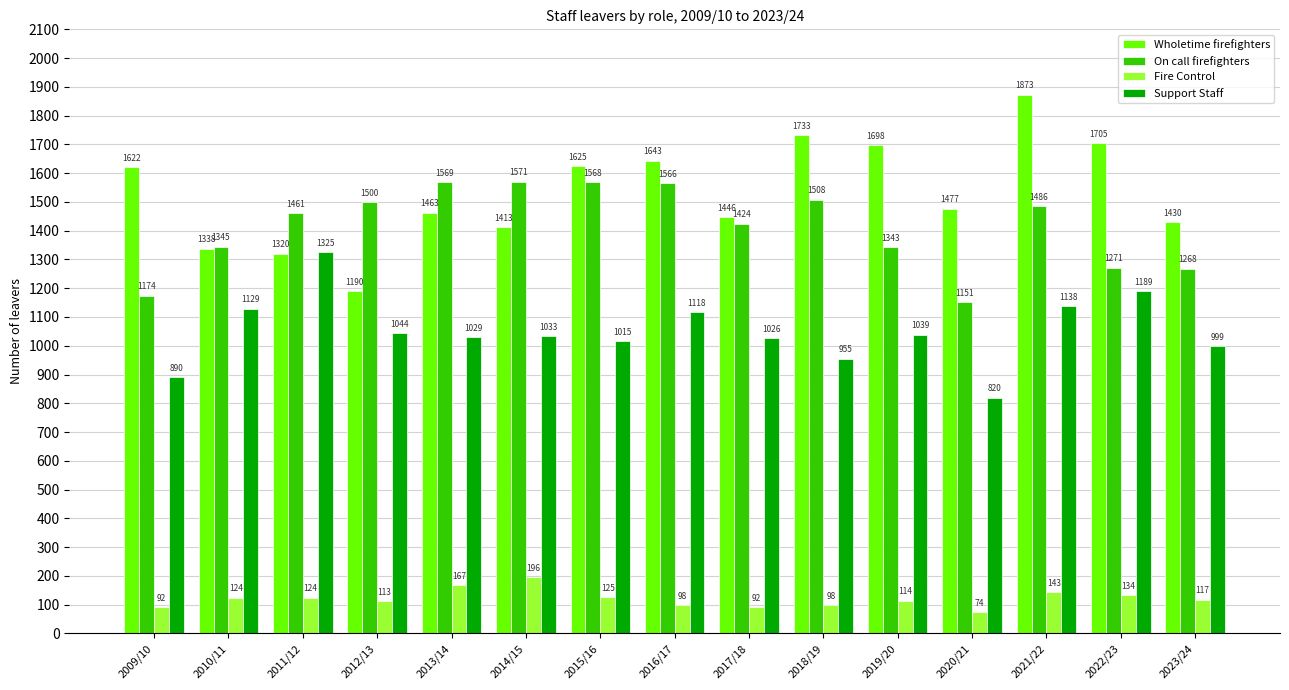

What is the value of the Support Staff bar at the 14th from the left?

1189